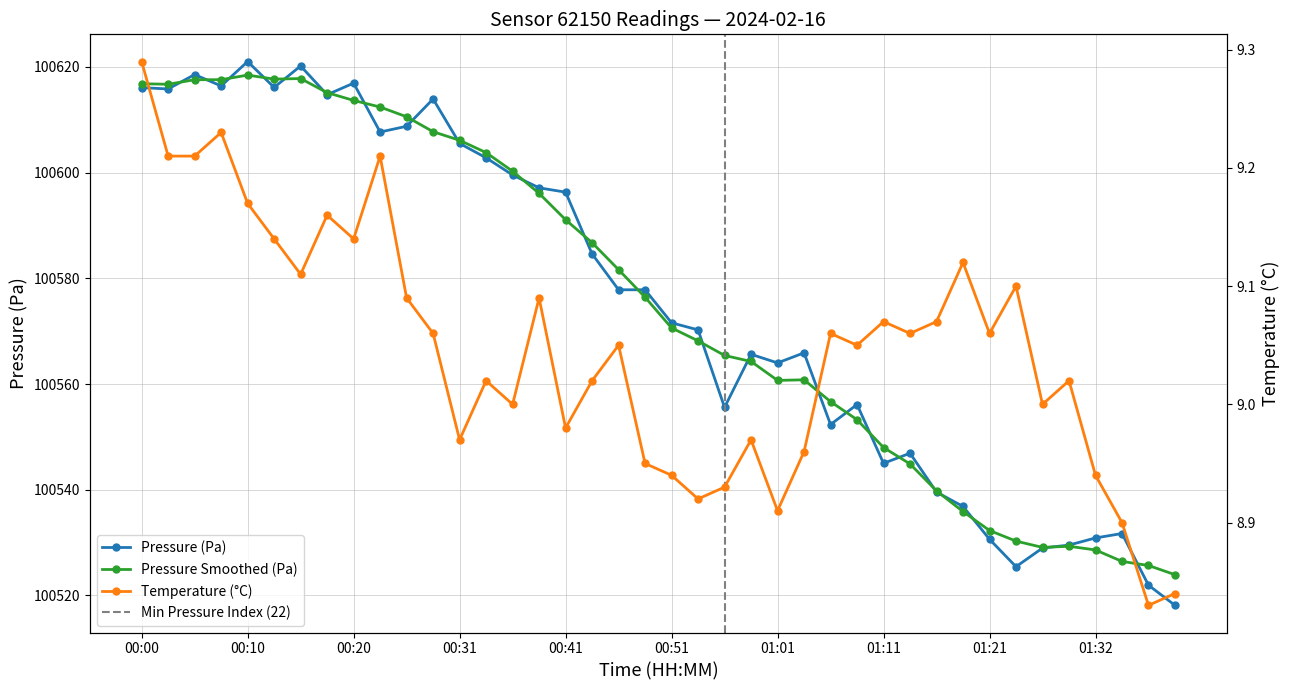

What is the label of the 18th point from the left?

00:43